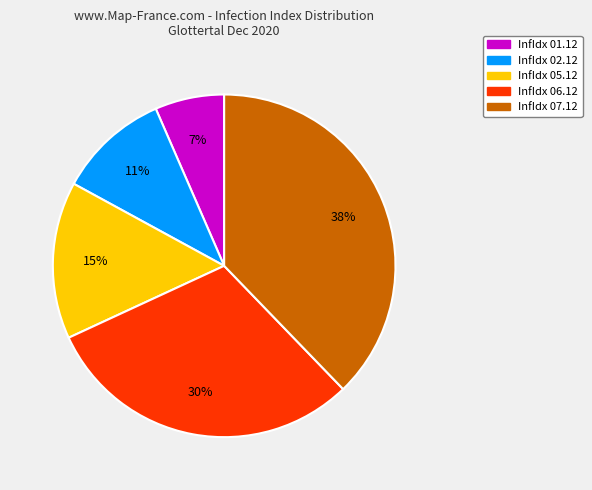

How many slices are in this pie chart?

5